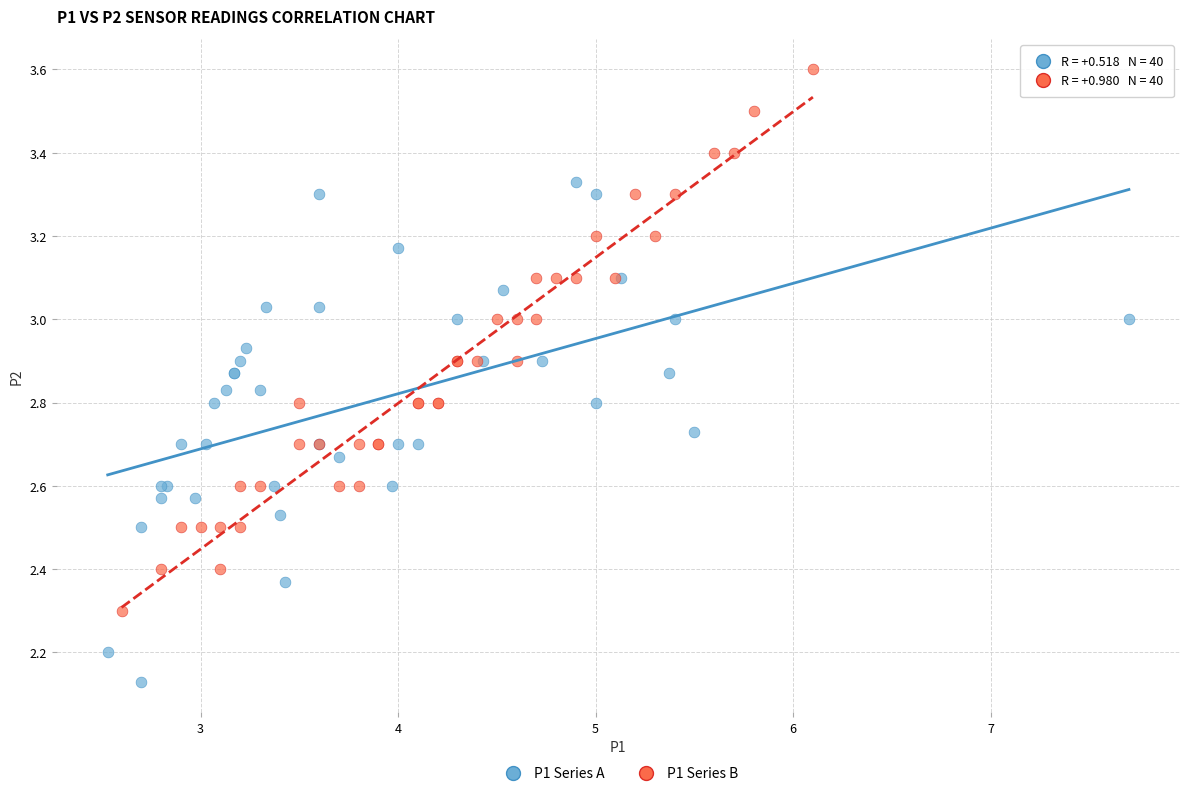

Which series reaches the maximum Y coordinate?

P1 Series B